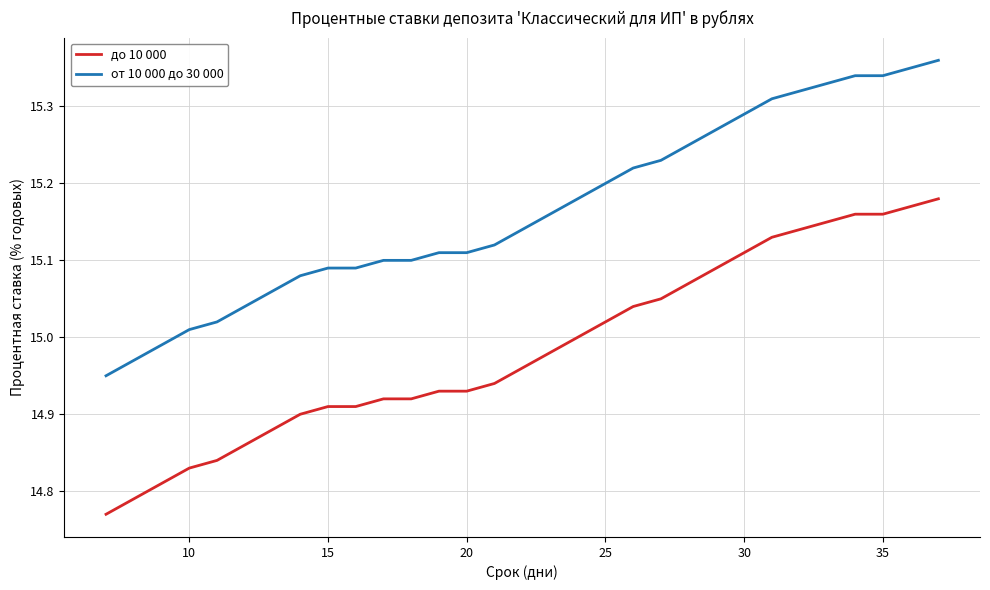

True or false: до 10 000 and от 10 000 до 30 000 cross at least once.

False